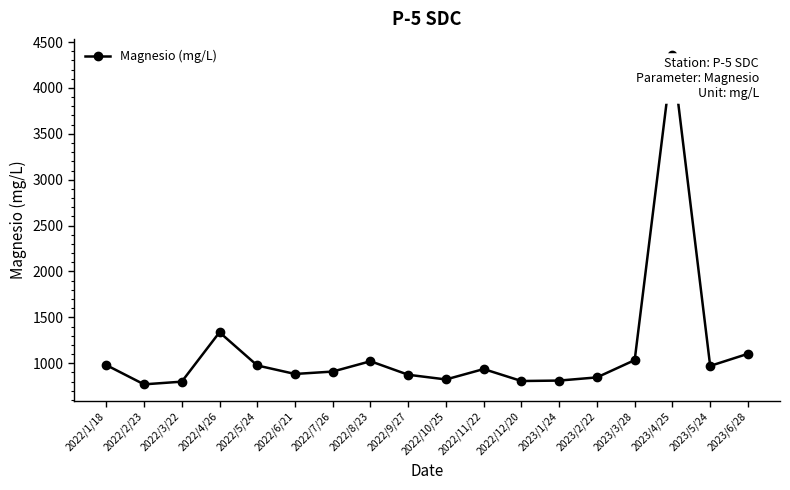

True or false: there are more than 1 points higher than both neighbors.

True